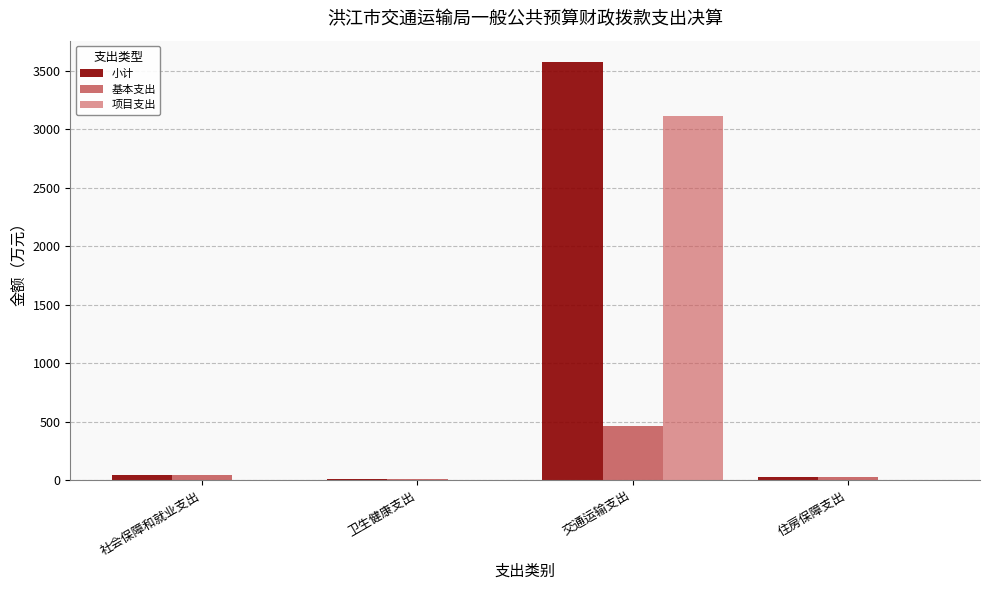

Is the value of 项目支出 at 住房保障支出 greater than the value of 基本支出 at 交通运输支出?

No